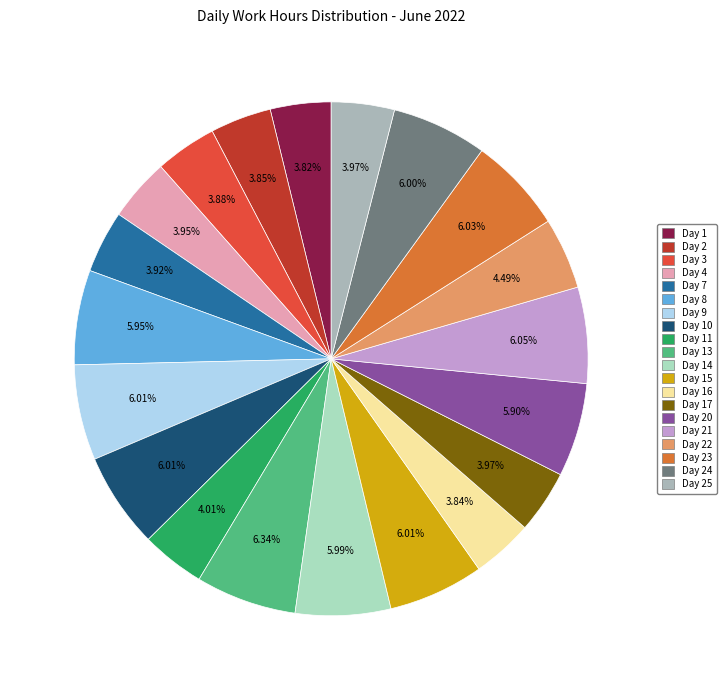

Does any single category account for the majority?

No